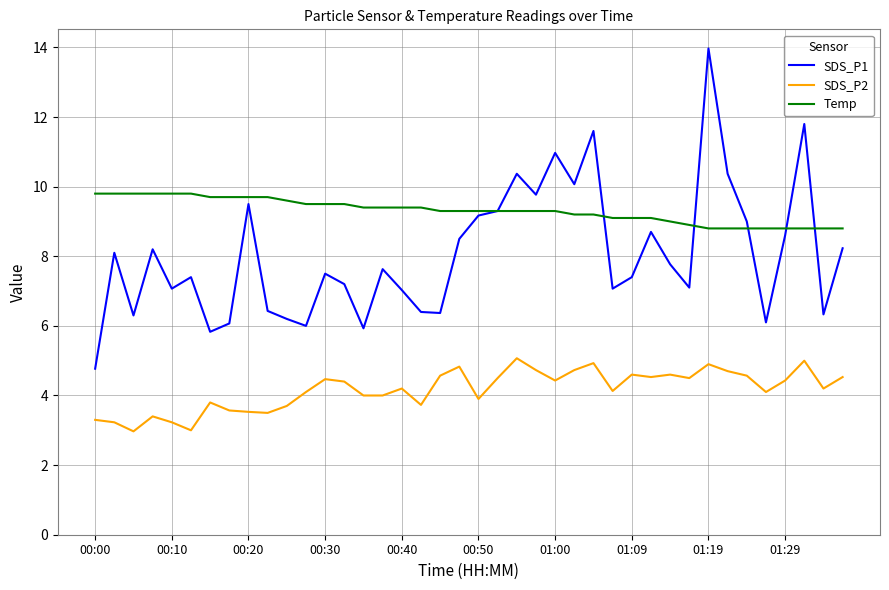

Which series has the largest total across all categories?

Temp